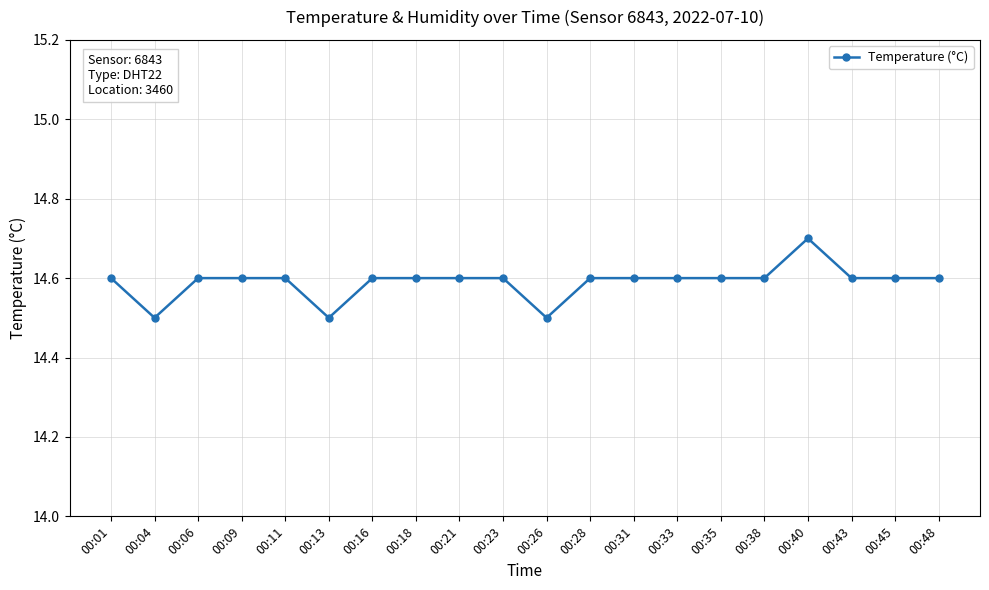

At which category does the data reach its first local valley?

00:04